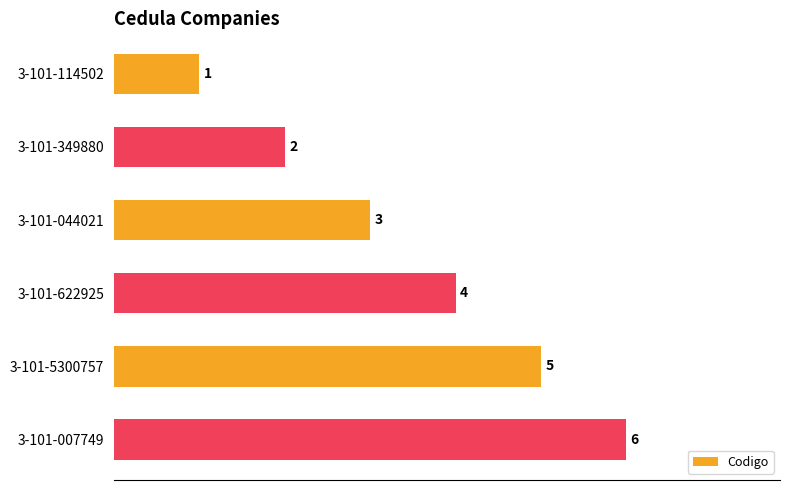

Read the value at 3-101-007749.

6